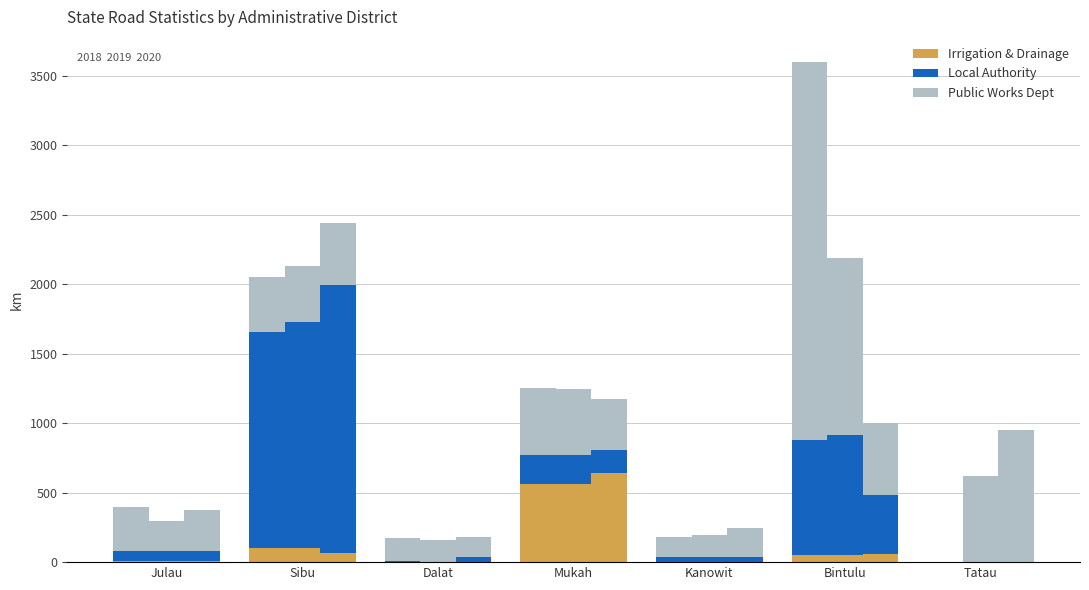

At which category does the chart reach its peak across all series?

Bintulu